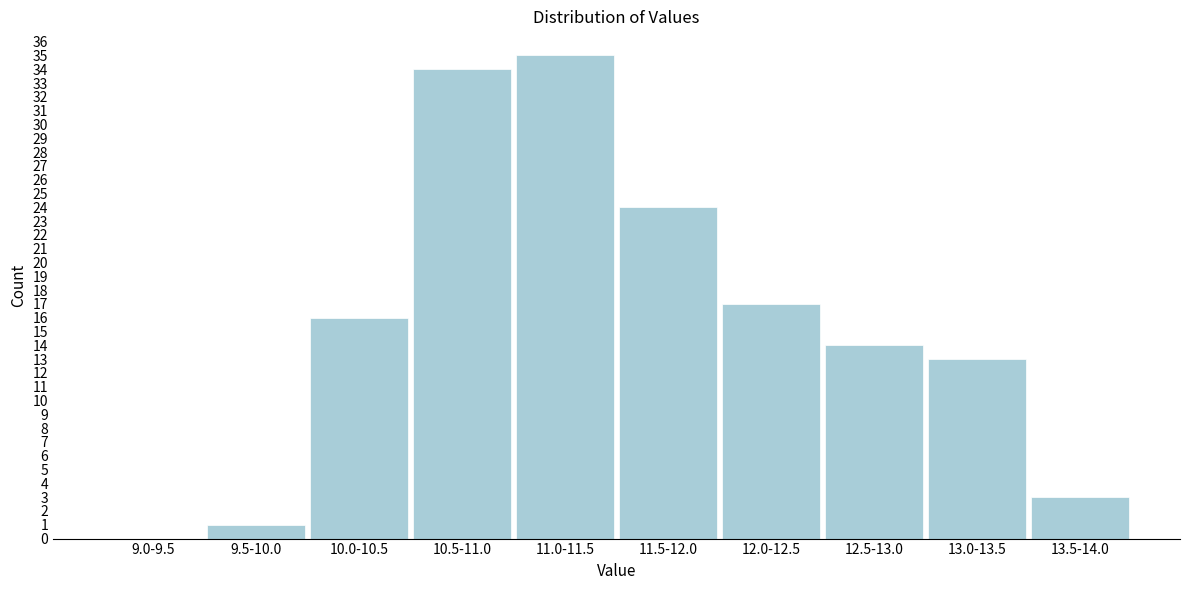

Reading left to right, list all the values displayed in this chart.

9.0-9.5=0	9.5-10.0=1	10.0-10.5=16	10.5-11.0=34	11.0-11.5=35	11.5-12.0=24	12.0-12.5=17	12.5-13.0=14	13.0-13.5=13	13.5-14.0=3